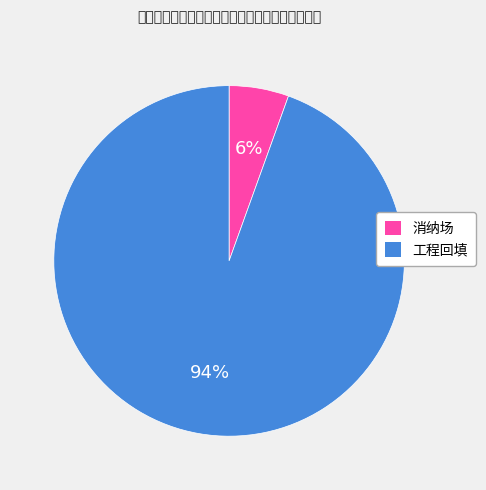

Rank the categories by value from highest to lowest.

工程回填, 消纳场